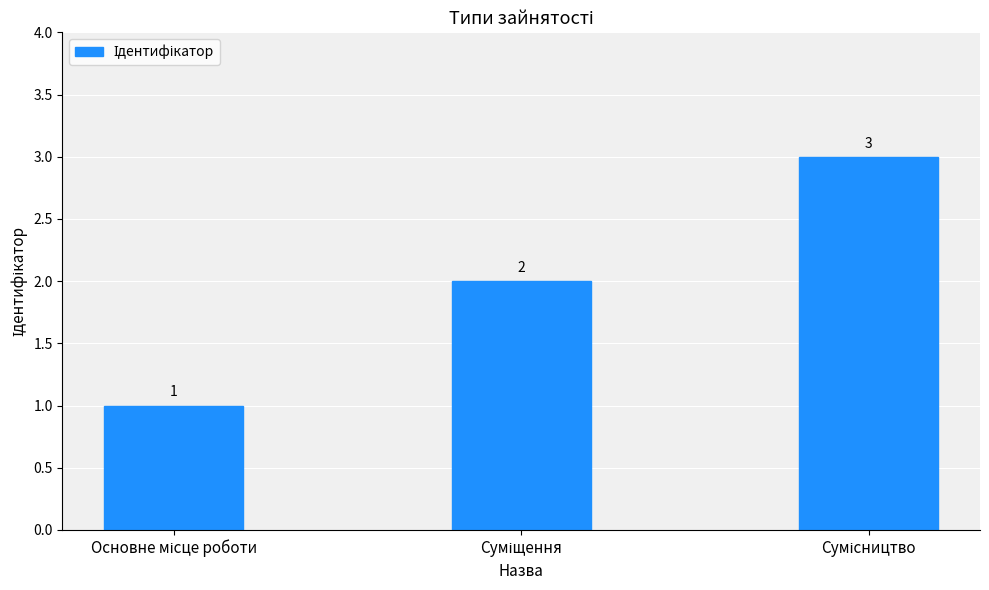

What is the value of the 2nd bar from the left?

2